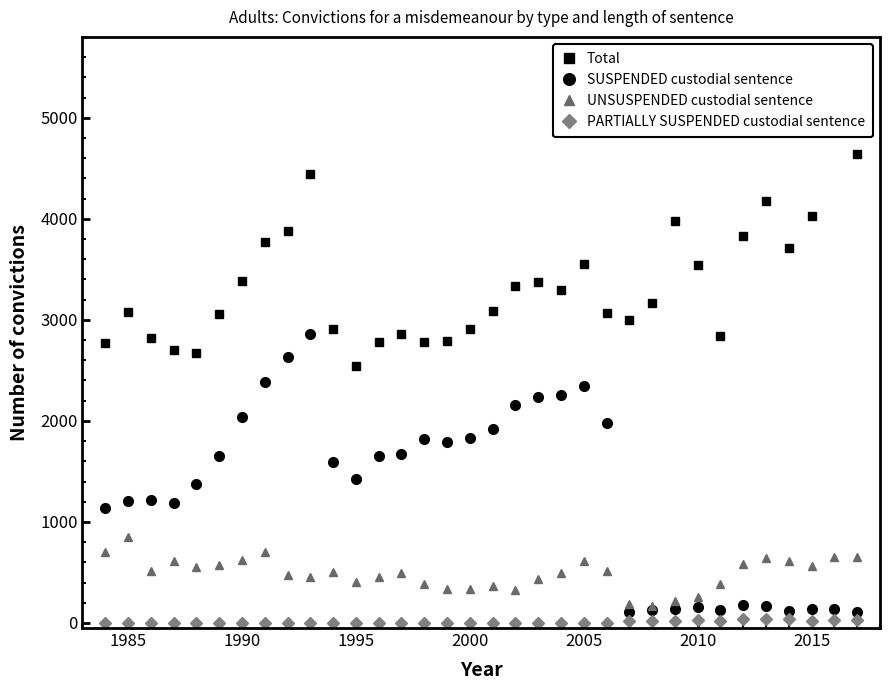

The value of UNSUSPENDED custodial sentence at 1985 is 268. True or false?

False